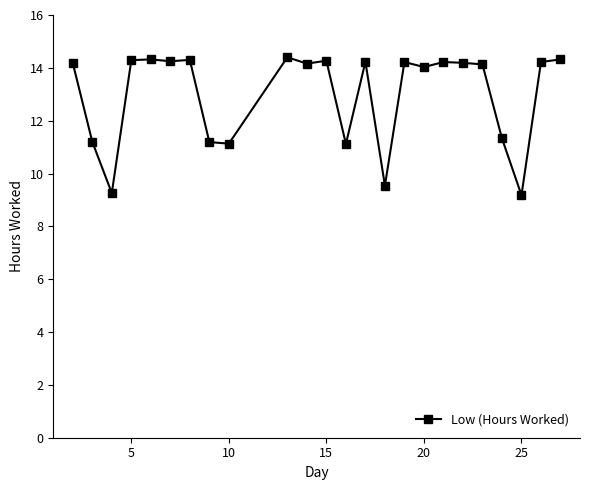

True or false: the data has more than 1 interior local peaks.

True